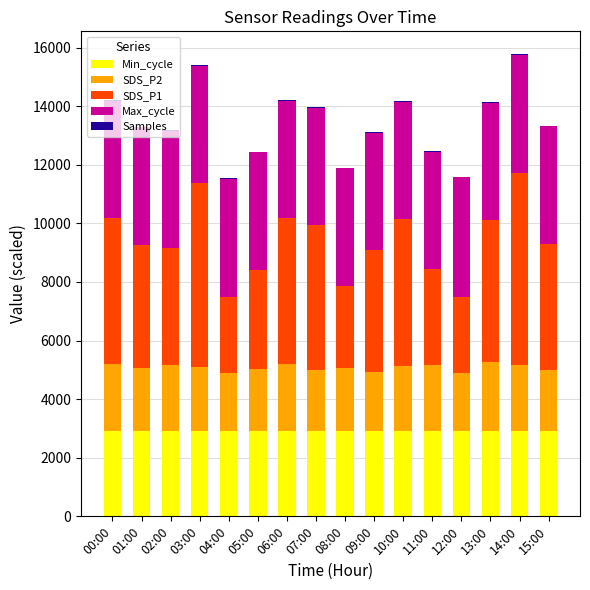

What is the label of the 5th bar from the right?

11:00